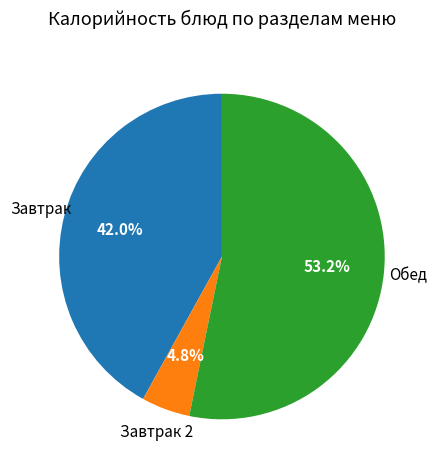

To the nearest percent, what is the average slice percentage?

33%